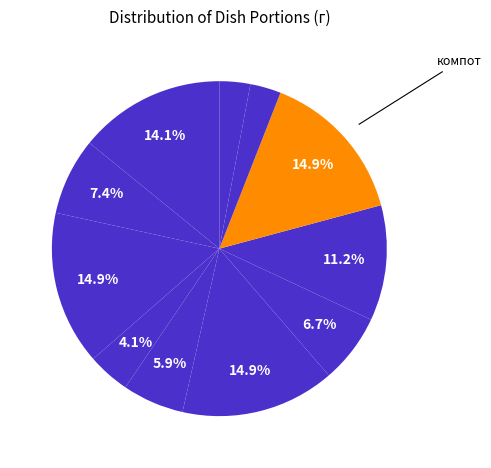

Is there any slice that represents more than half of the pie?

No